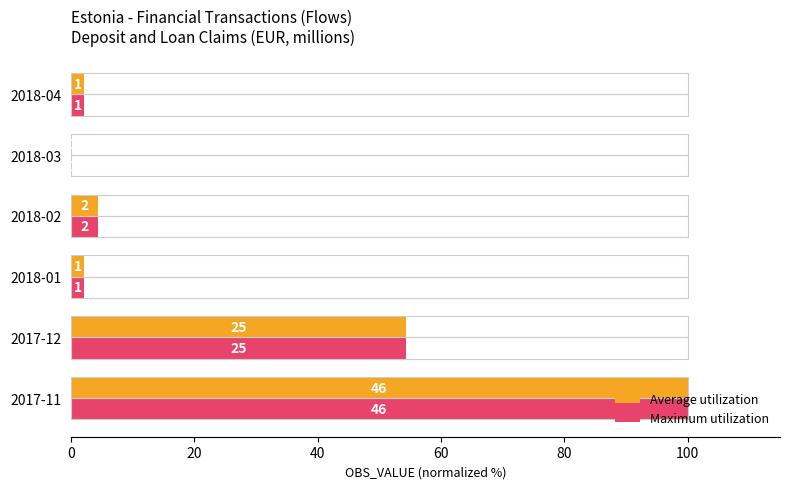

What are all the series names shown in the legend?

Average utilization, Maximum utilization